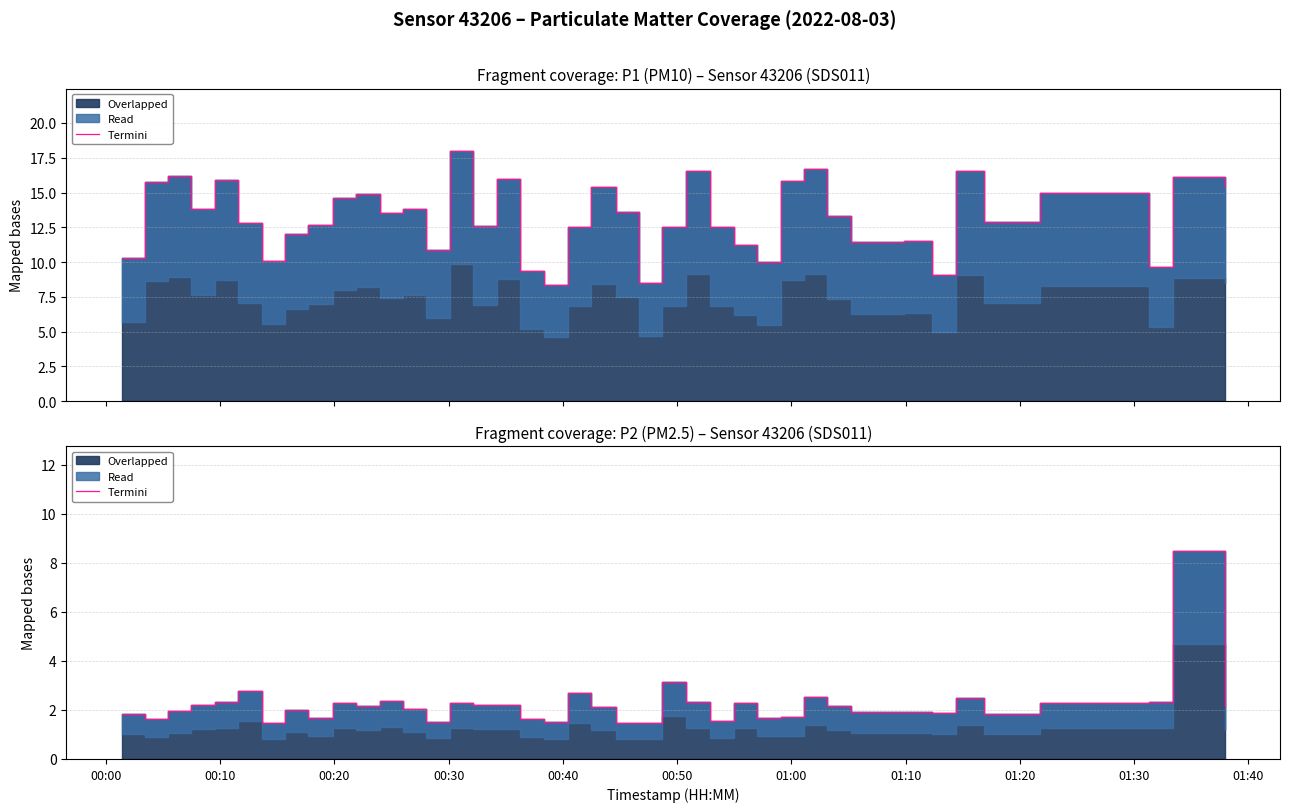

At which category does the data reach its first local valley?

00:10